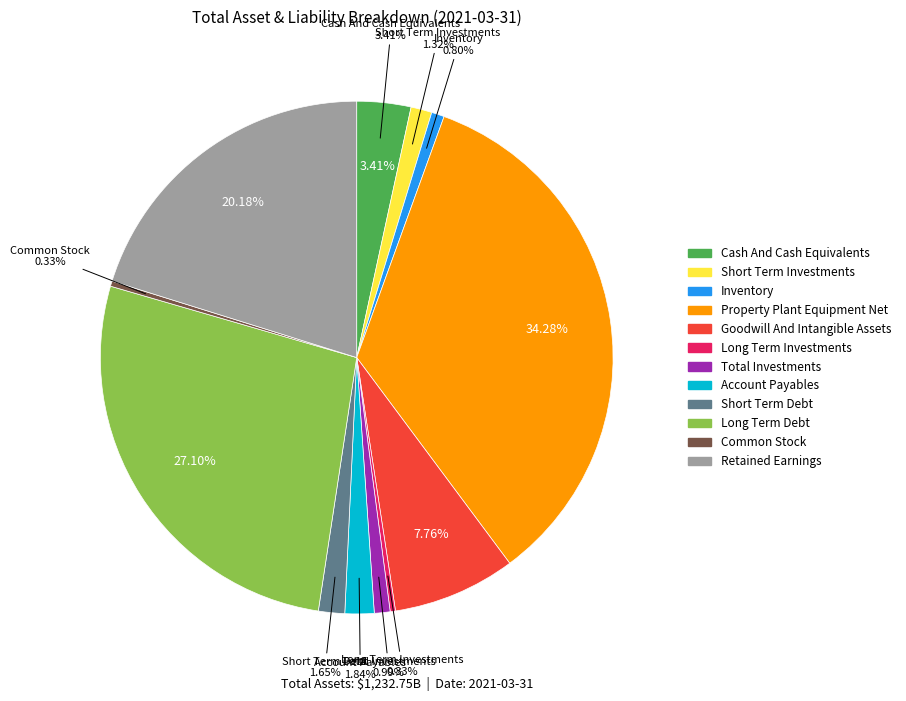

To the nearest percent, what portion does Retained Earnings represent?

20%